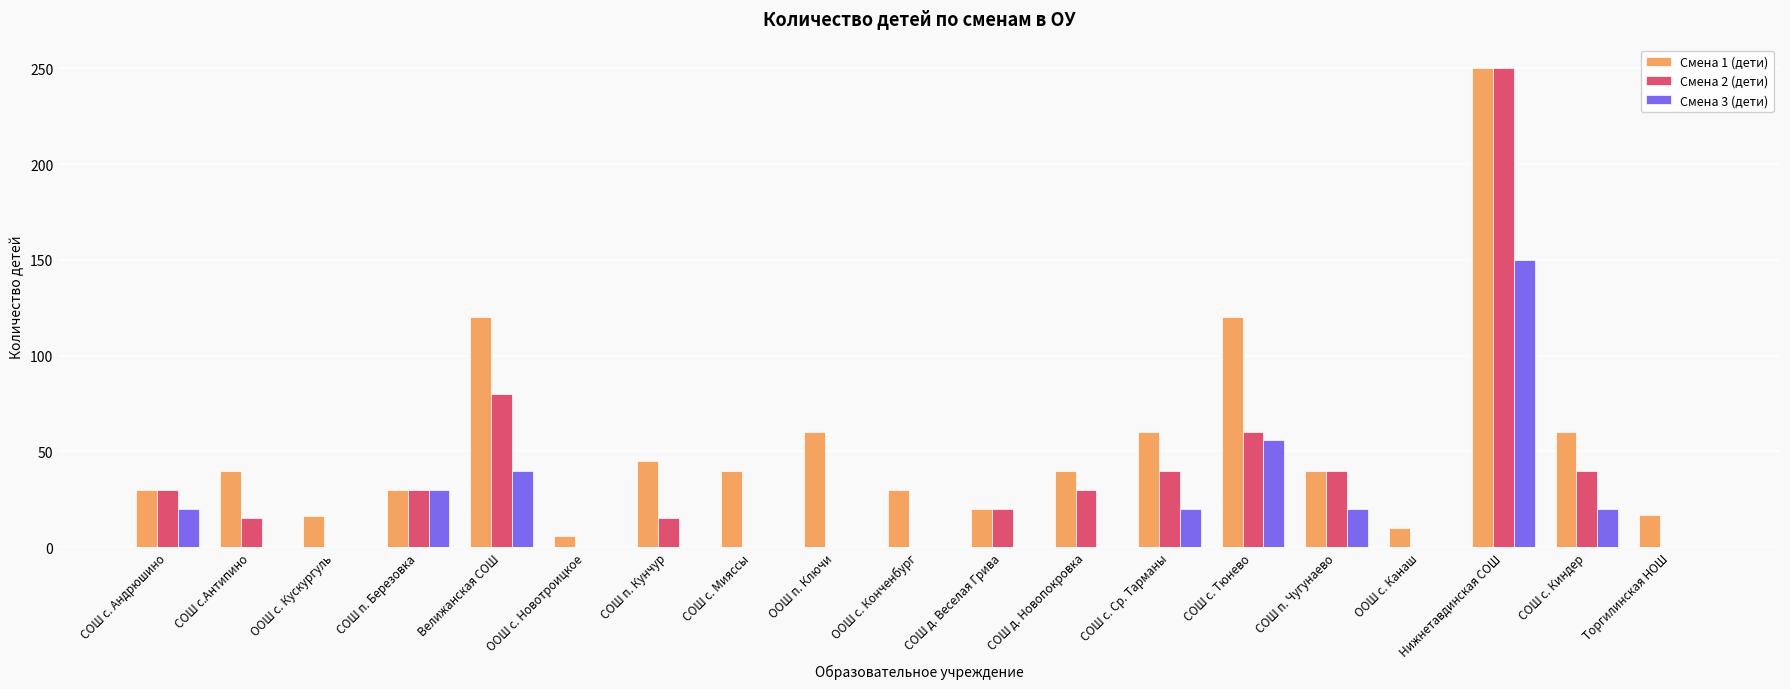

At which label is Смена 3 (дети) closest to 75?

СОШ с. Тюнево